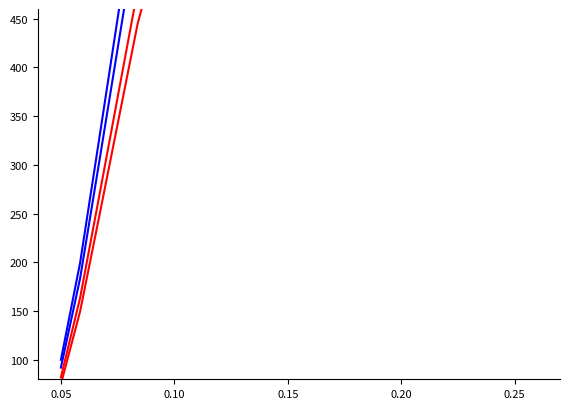

True or false: OT (cumulative 1) and OT (cumulative 2) intersect in this chart.

False